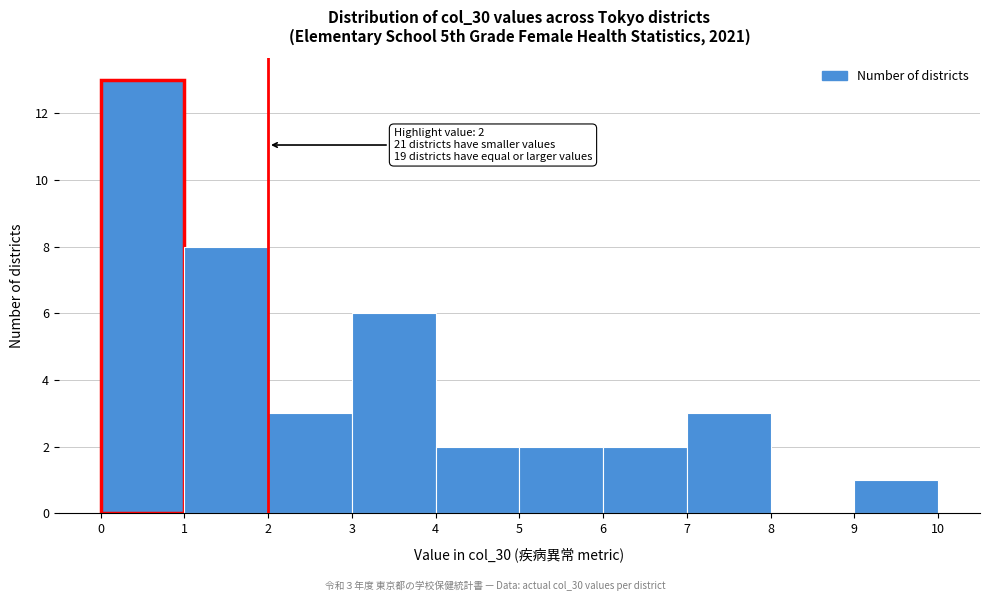

Over which range of the x-axis is the bar tallest?

0 to 1